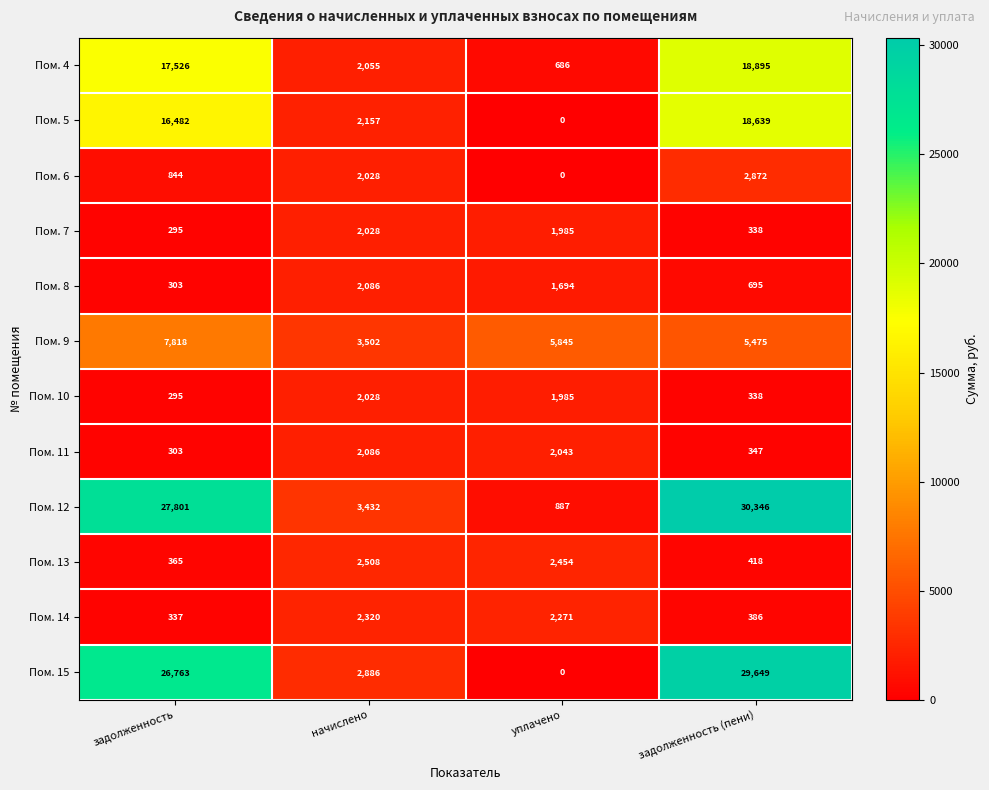

What is the total value across all series at задолженность?

99132